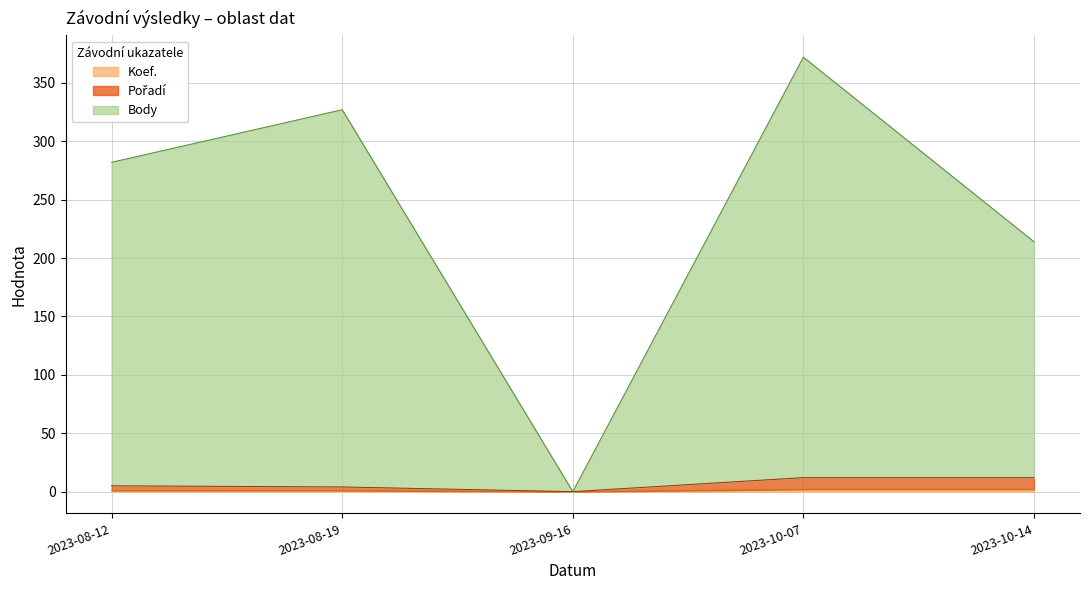

True or false: Body and Pořadí cross at least once.

False